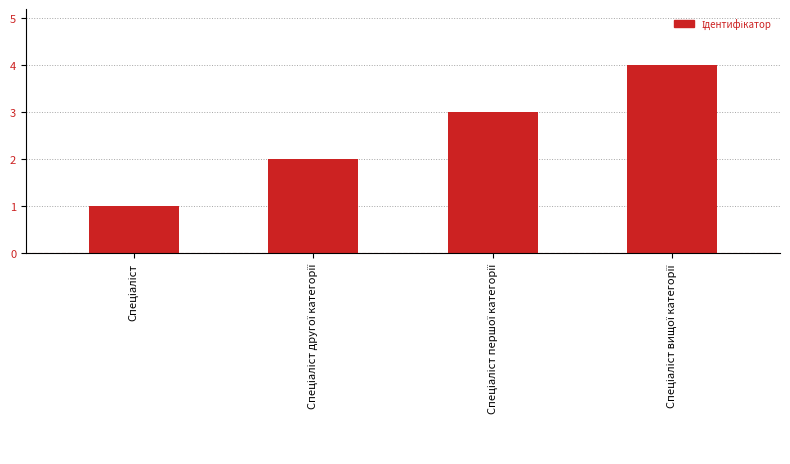

What is the sum of all values?

10